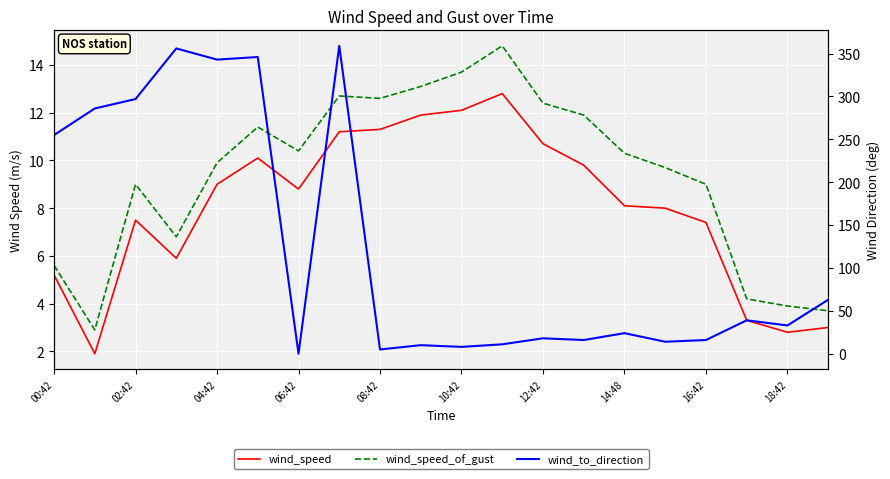

How many intersections are there between wind_speed and wind_to_direction?

4